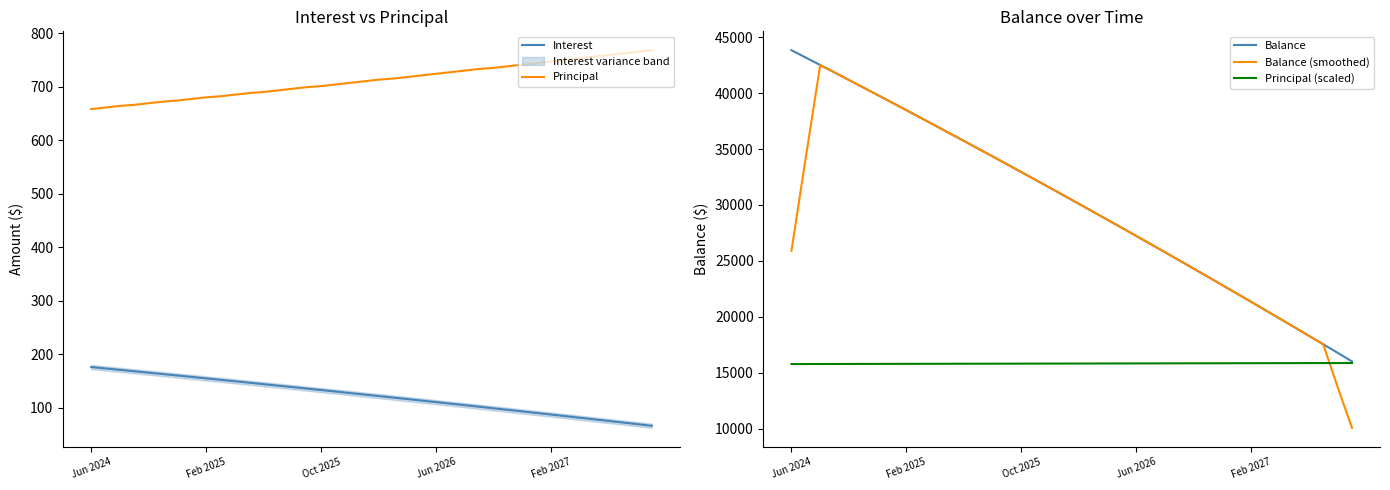

How many lines are shown in the chart?

5